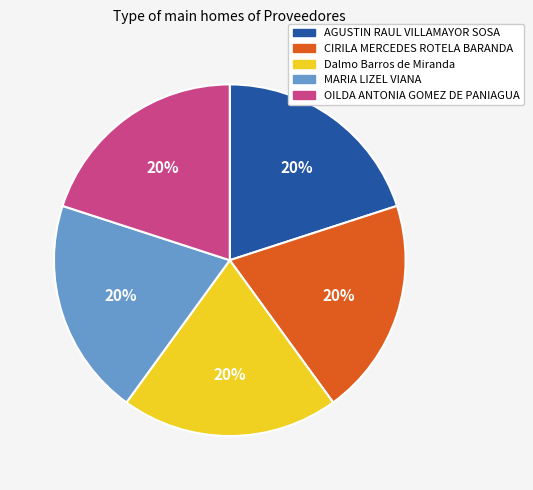

What is the ratio of the value at AGUSTIN RAUL VILLAMAYOR SOSA to the value at OILDA ANTONIA GOMEZ DE PANIAGUA?

1.0